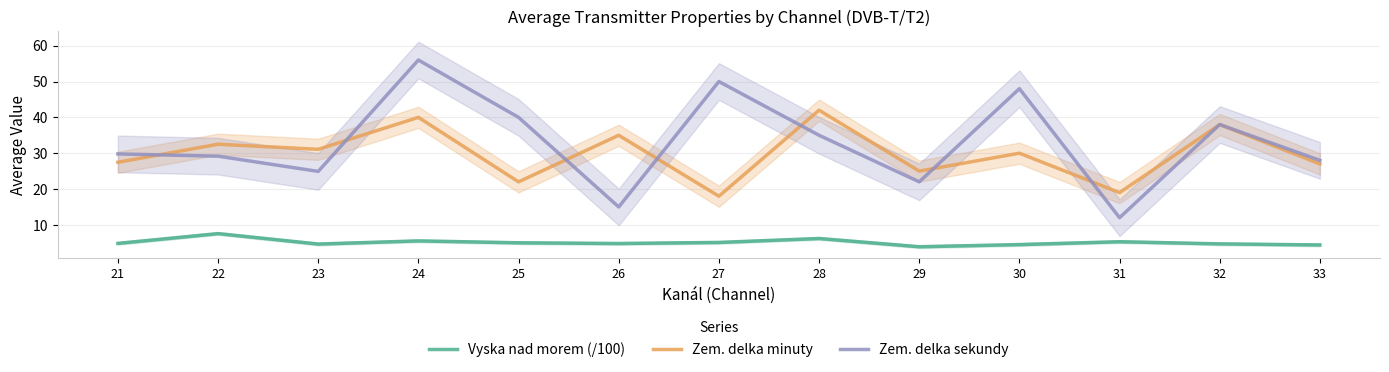

Where is the first local minimum for Vyska nad morem (/100)?

23